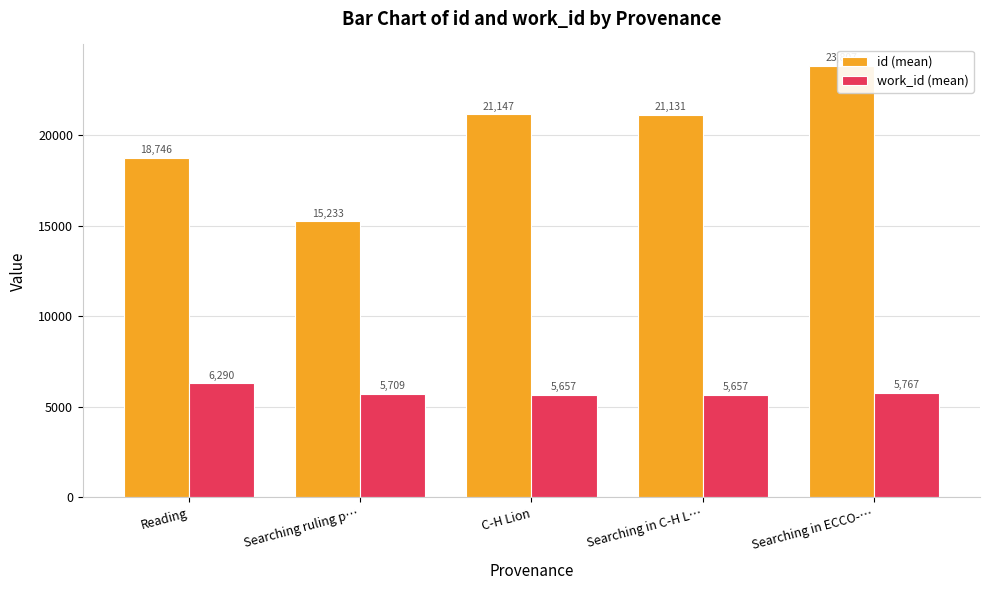

What is the label of the 4th bar from the right?

Searching ruling p…